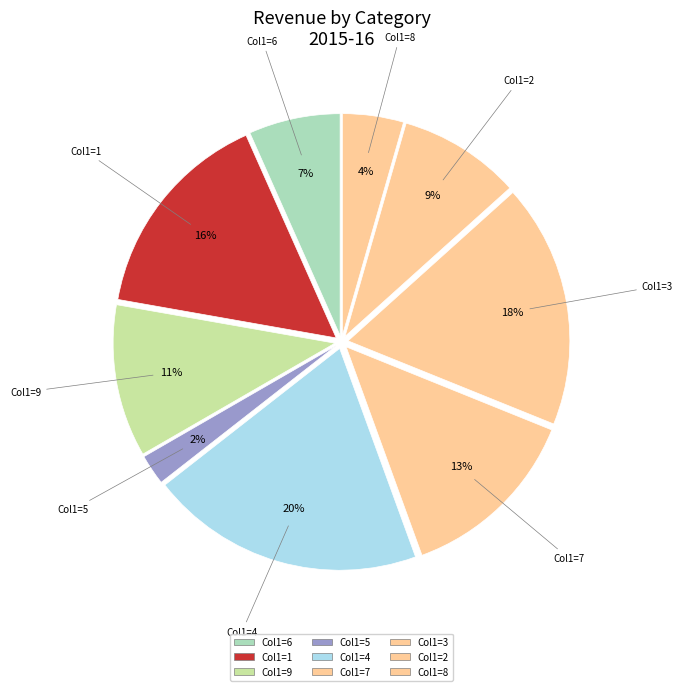

To the nearest percent, what is the difference between the Col1=4 and Col1=7 slice percentages?

7%